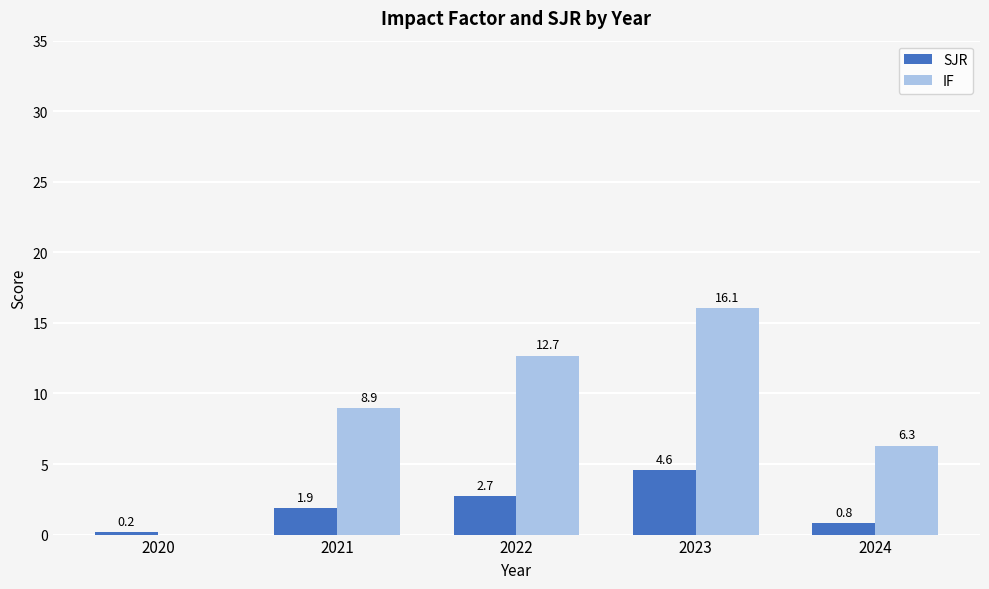

How many groups of bars are there?

5